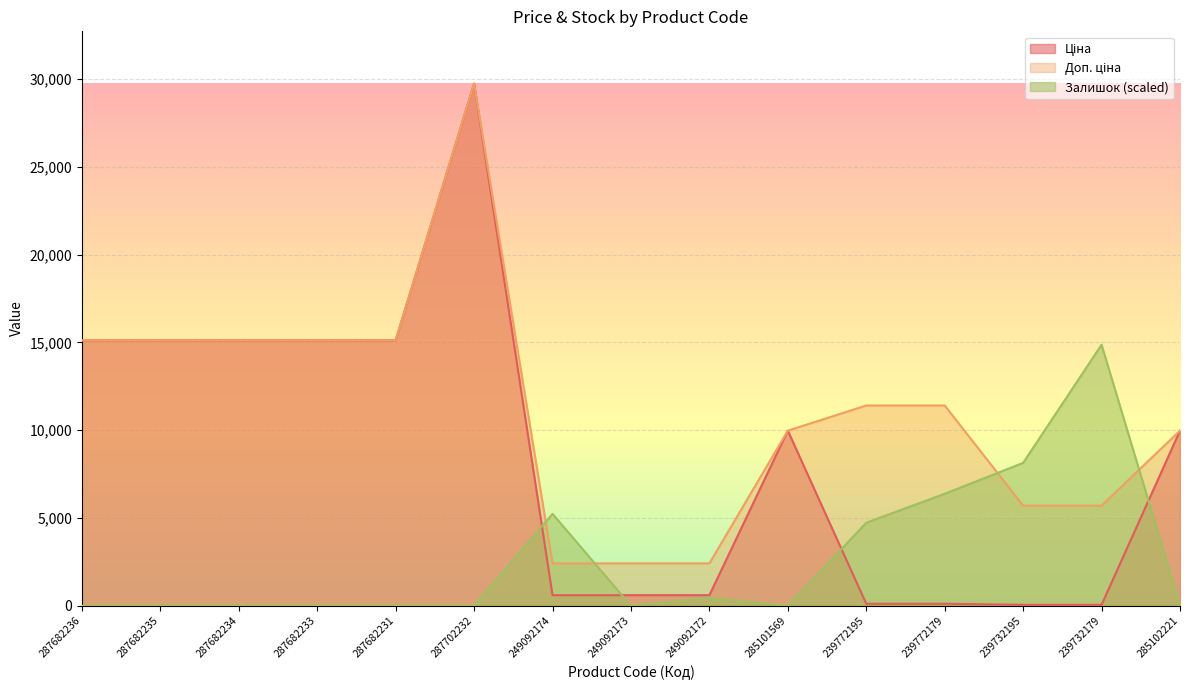

Where do Залишок and Доп. ціна first cross each other?

287702232 and 249092174